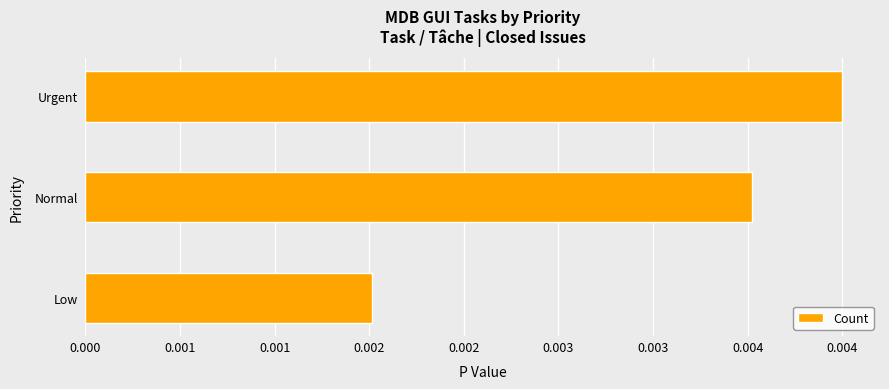

Are the bars horizontal?

Yes